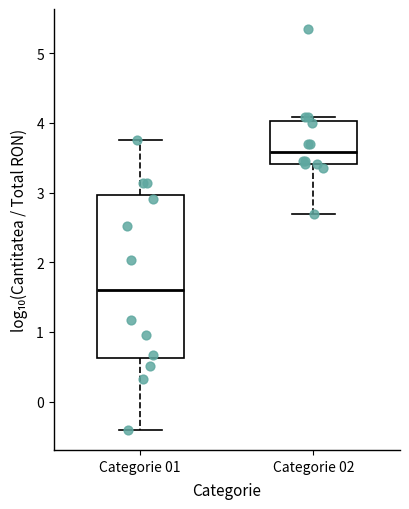

Reading left to right, read every box against the y-axis: the position of its median line, the range the box covers, and the ends of its whiskers. The values are not printed on the chart, so give them approximately, as read against the axis.

Categorie 01: median 1.6, box 0.6 to 3.0, whiskers -0.4 to 3.8
Categorie 02: median 3.6, box 3.4 to 4.0, whiskers 2.7 to 4.1